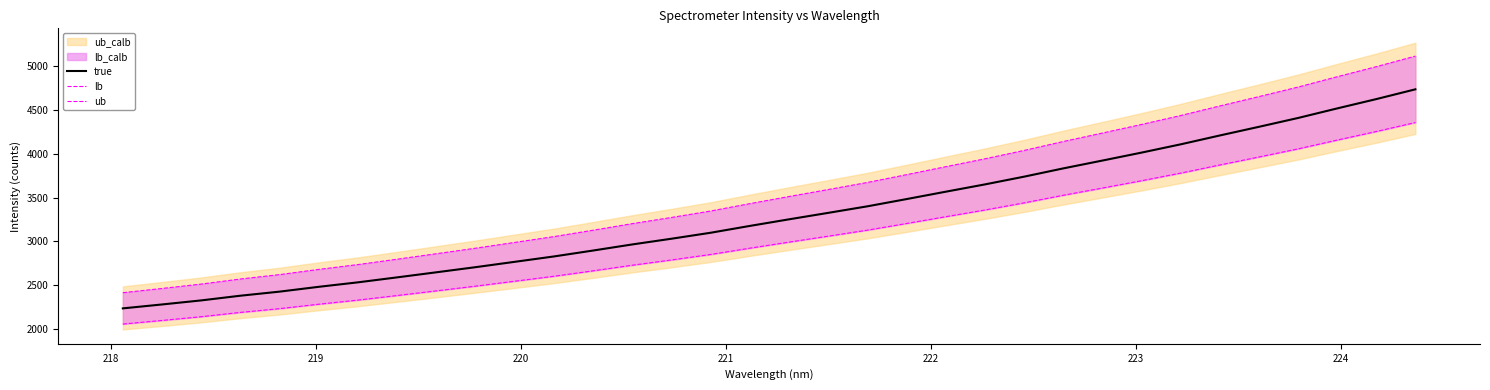

Reading left to right, what are all the values shown in this chart?

true: 2236.5	2281.2	2327.6	2381.2	2427.7	2482.8	2533.9	2590.7	2648.5	2707.0	2768.1	2829.5	2897.0	2966.6	3031.7	3099.9	3177.9	3253.1	3326.8	3401.5	3484.1	3568.2	3651.5	3739.8	3834.1	3923.6	4014.4	4108.8	4209.9	4308.7	4409.6	4518.7	4625.1	4736.7
lb: 2057.6	2098.7	2141.4	2190.7	2233.5	2284.2	2331.2	2383.4	2436.7	2490.4	2546.6	2603.1	2665.3	2729.3	2789.2	2852.0	2923.7	2992.9	3060.7	3129.4	3205.4	3282.8	3359.4	3440.6	3527.4	3609.7	3693.2	3780.1	3873.1	3964.0	4056.8	4157.2	4255.1	4357.8
ub: 2415.4	2463.7	2513.8	2571.7	2621.9	2681.4	2736.6	2797.9	2860.4	2923.5	2989.5	3055.8	3128.8	3203.9	3274.3	3347.9	3432.1	3513.4	3593.0	3673.6	3762.8	3853.7	3943.6	4038.9	4140.9	4237.5	4335.5	4437.5	4546.7	4653.4	4762.3	4880.2	4995.1	5115.7